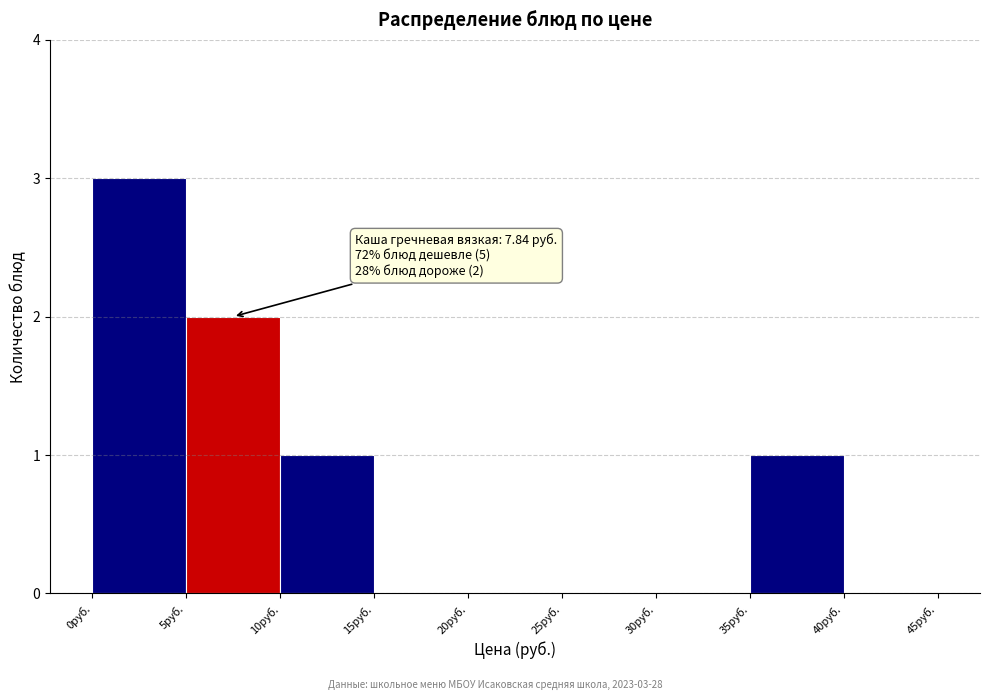

Which range on the x-axis has the tallest bar?

0 to 5